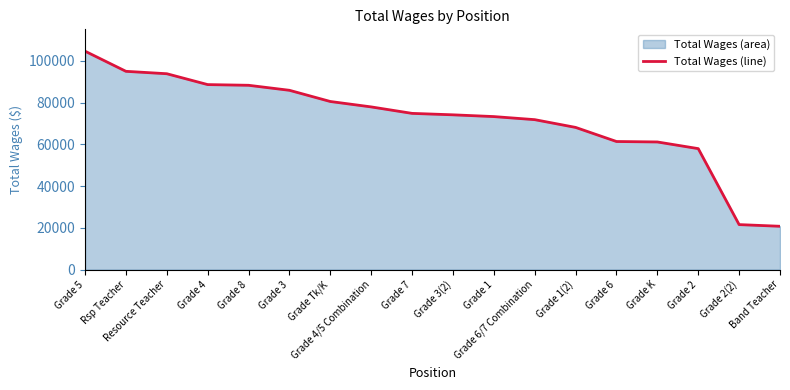

Where does the data first go above 74881?

Grade 5